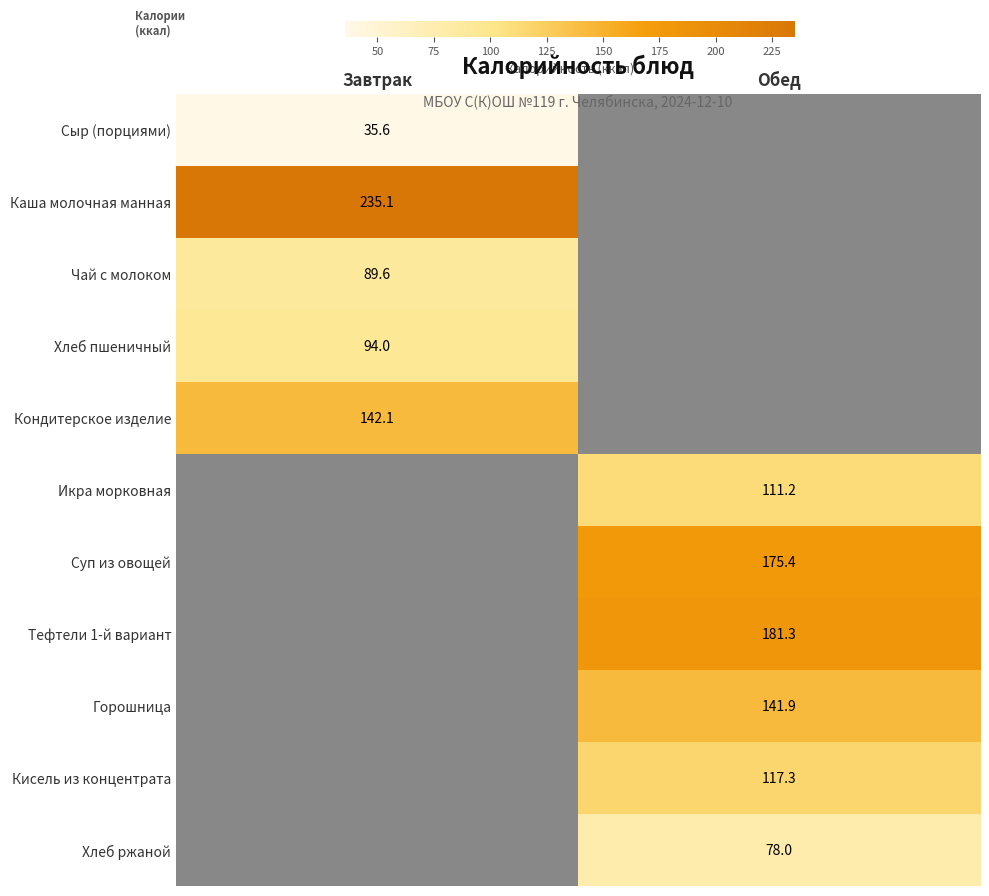

Rank the categories by Сыр (порциями) value from lowest to highest.

Завтрак, Обед